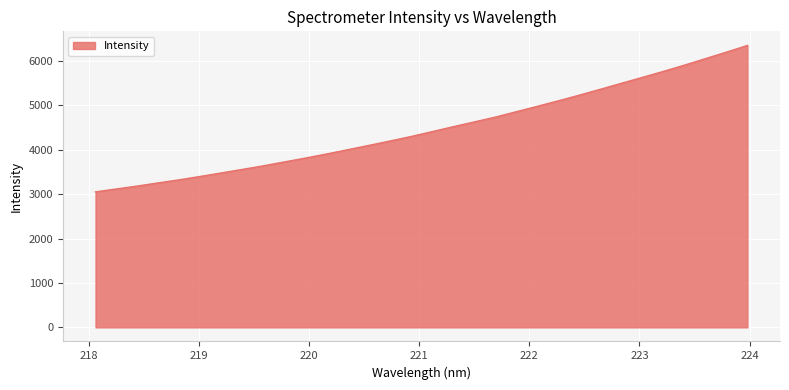

What is the smallest value displayed?

3053.3